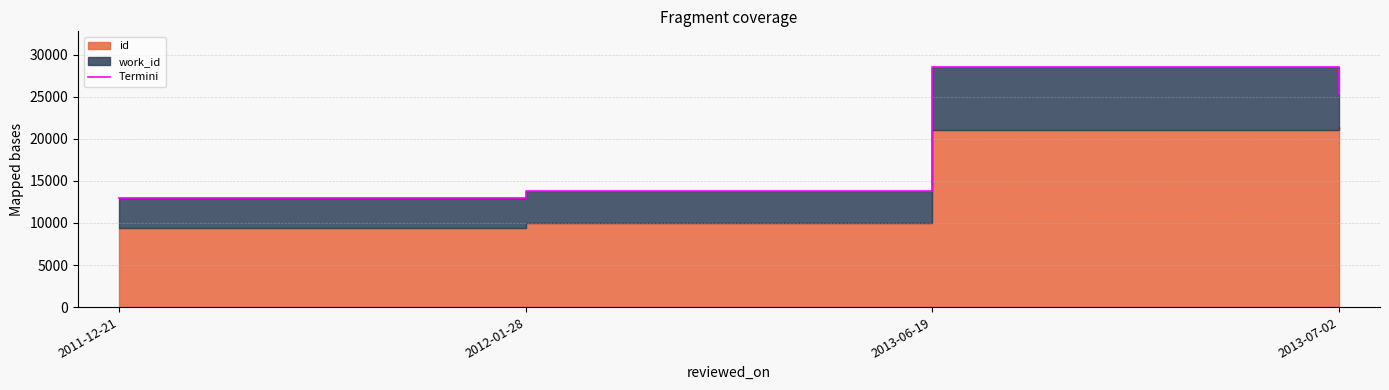

How many interior local peaks (higher than both neighbors) does the data have?

1